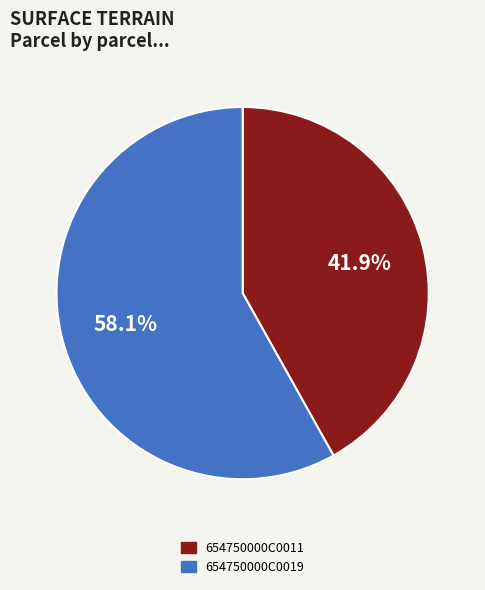

What percentage is the 654750000C0019 slice, to the nearest percent?

58%